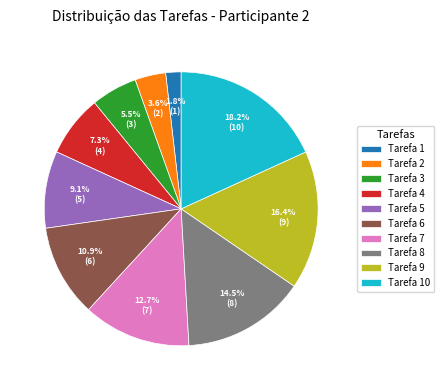

To the nearest percent, what is the average slice percentage?

10%